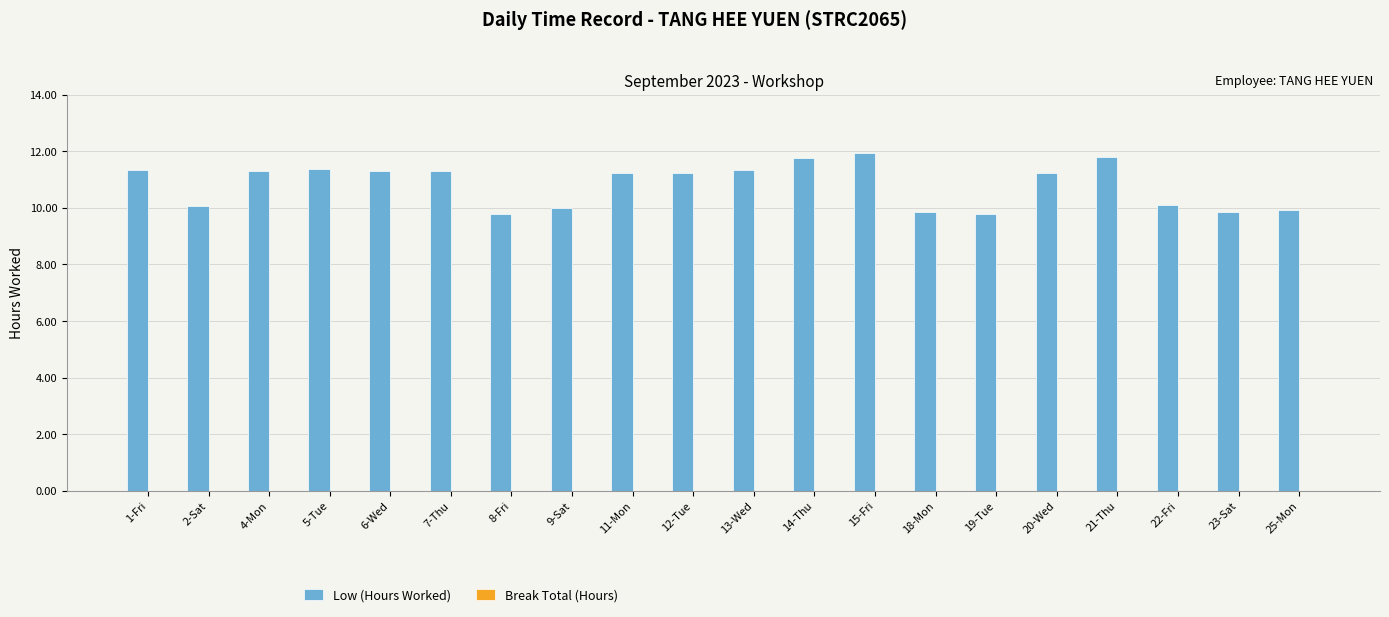

What is the sum of the values at 8-Fri and 4-Mon?

21.1